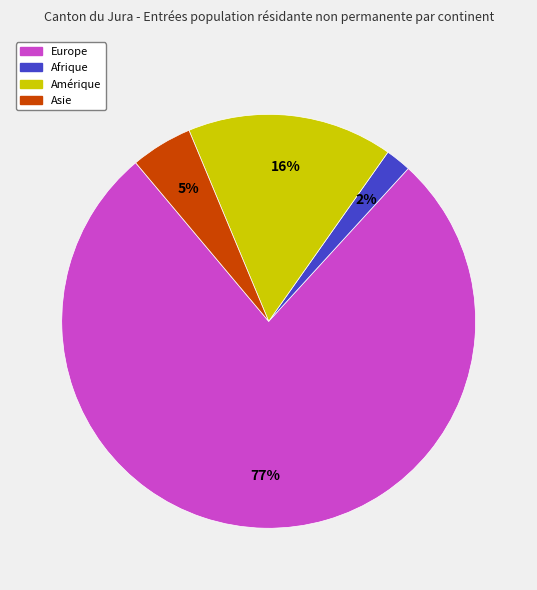

Does any single category account for the majority?

Yes